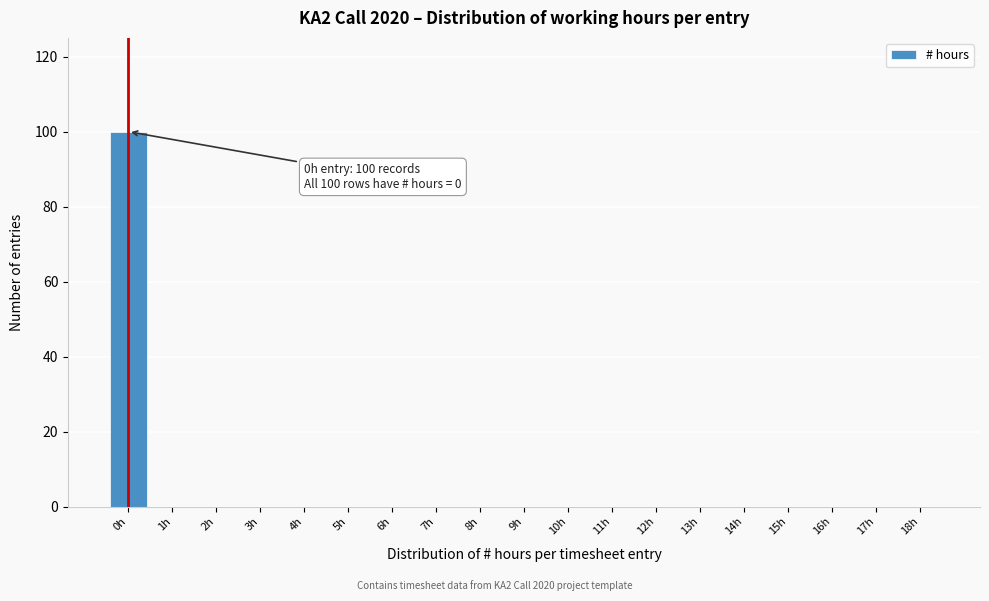

Reading right to left, what are all the values shown in this chart?

18h=0	17h=0	16h=0	15h=0	14h=0	13h=0	12h=0	11h=0	10h=0	9h=0	8h=0	7h=0	6h=0	5h=0	4h=0	3h=0	2h=0	1h=0	0h=100